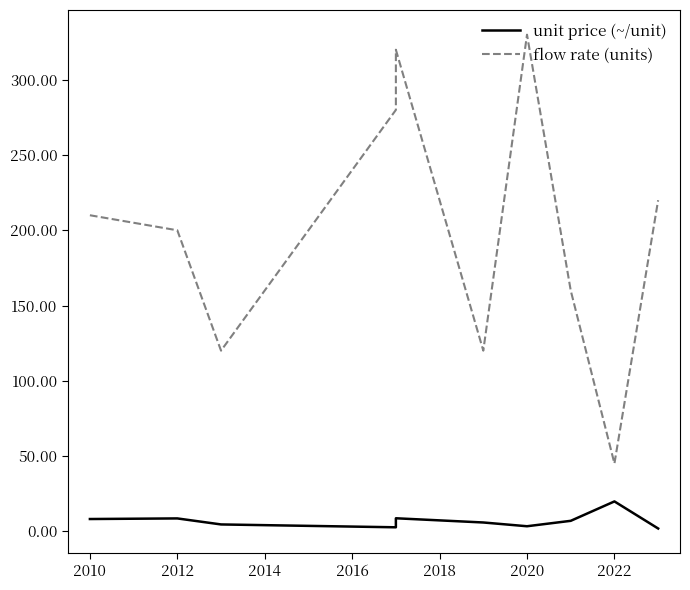

At which category is the sum across all series the highest?

2020